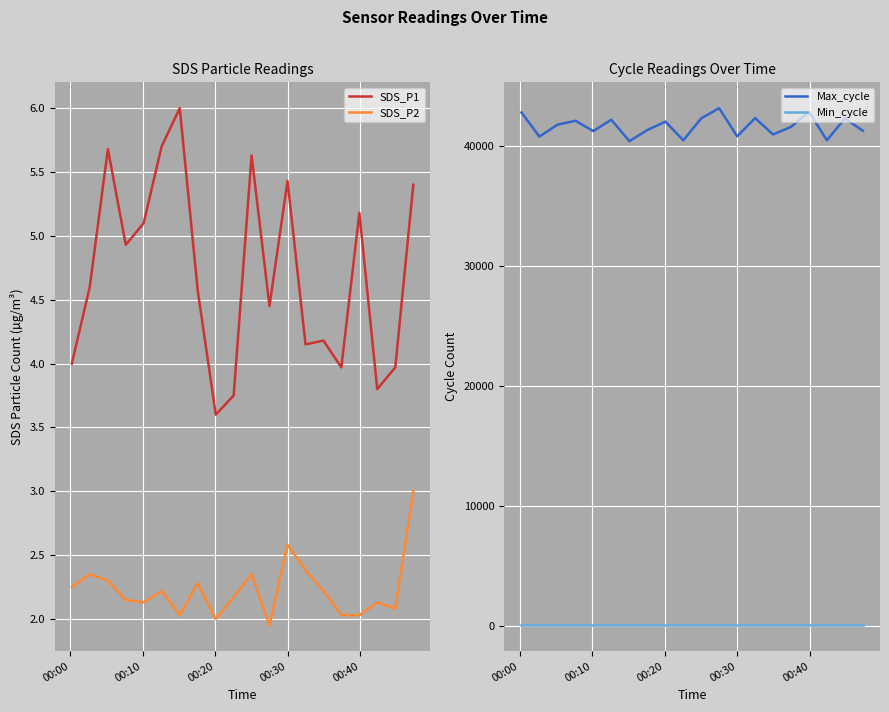

Count the number of data series in this chart.

4